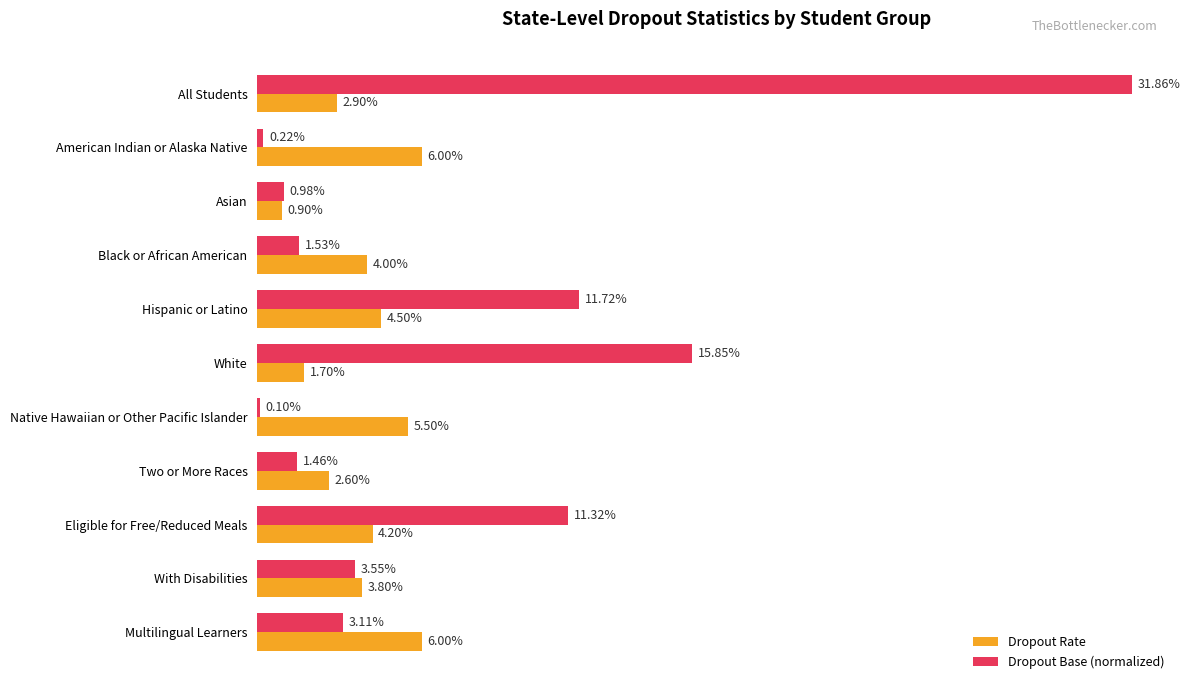

What are all the series names shown in the legend?

Dropout Rate, Dropout Base (normalized)